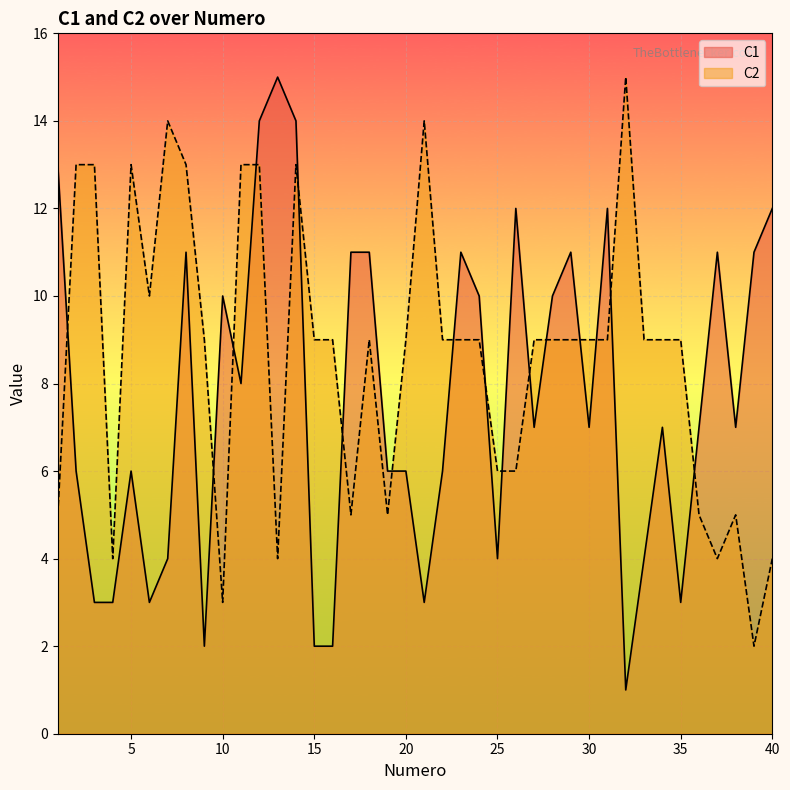

The C1 series shows 4 at 10. True or false?

False